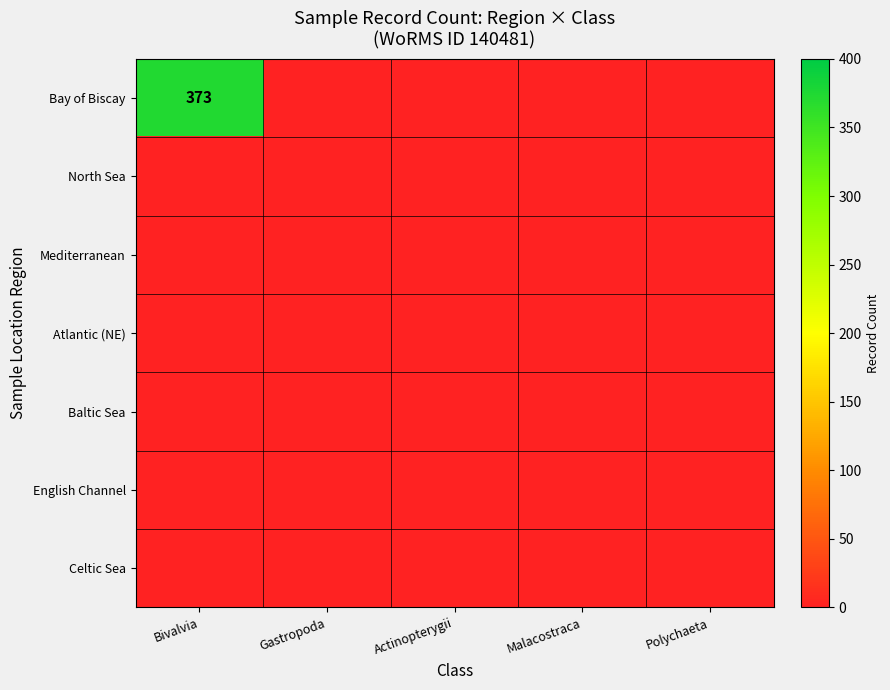

The English Channel series shows 0 at Polychaeta. True or false?

True